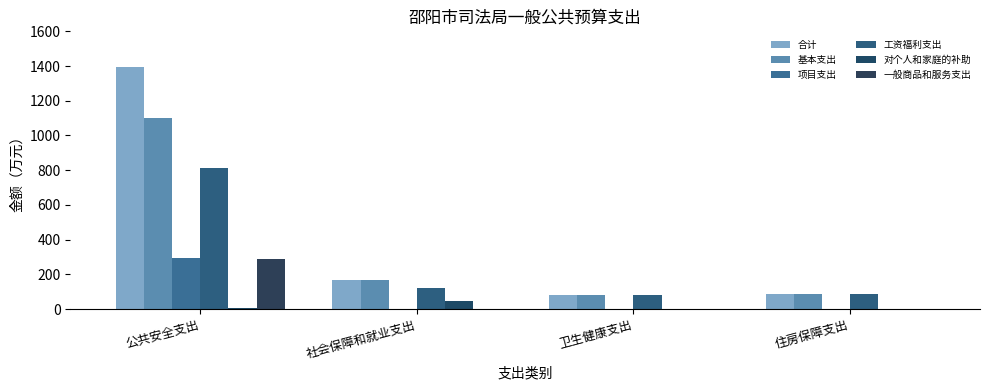

What are all the series names shown in the legend?

合计, 基本支出, 项目支出, 工资福利支出, 对个人和家庭的补助, 一般商品和服务支出